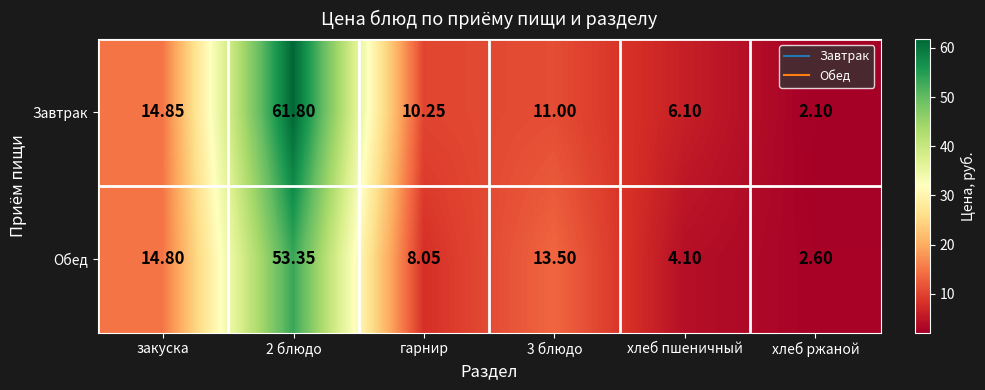

Which series changed the most between гарнир and хлеб пшеничный?

Завтрак